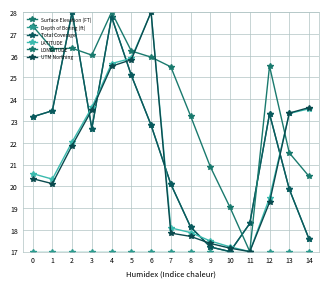

At which category does Total Coverage reach its first local valley?

3